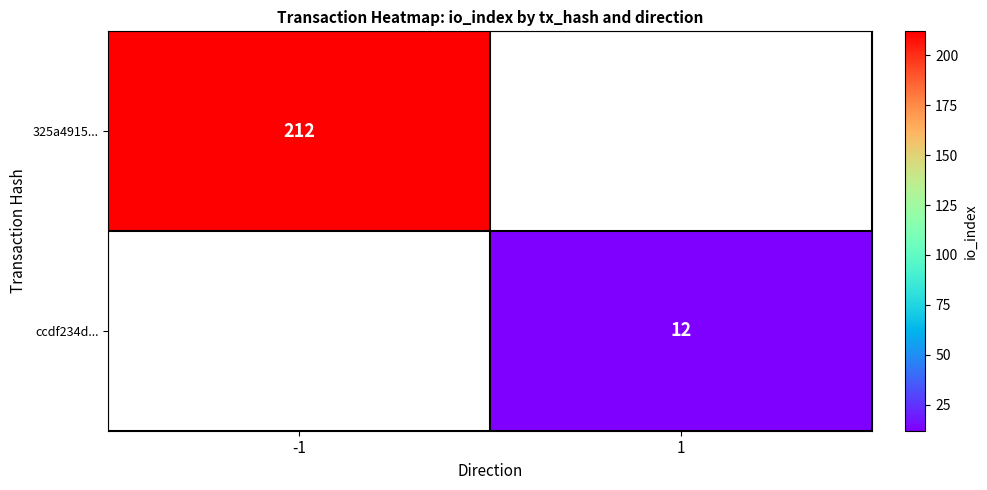

Is it true that ccdf234d... equals 12 at 1?

True